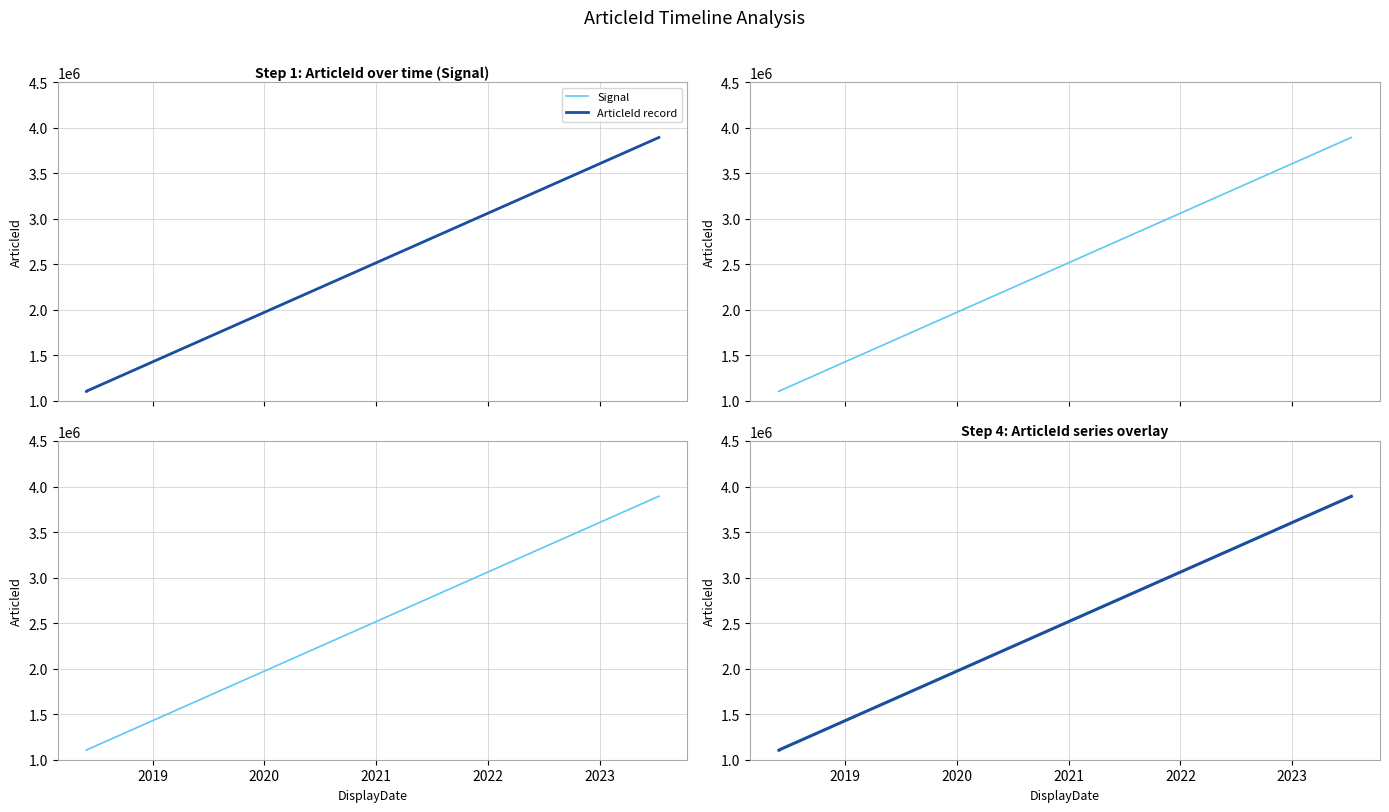

Reading left to right, what are all the values shown in this chart?

Signal: 1106016.0	1106027.0	3893034.0
ArticleId record: 1105794.8	1105805.8	3892255.4